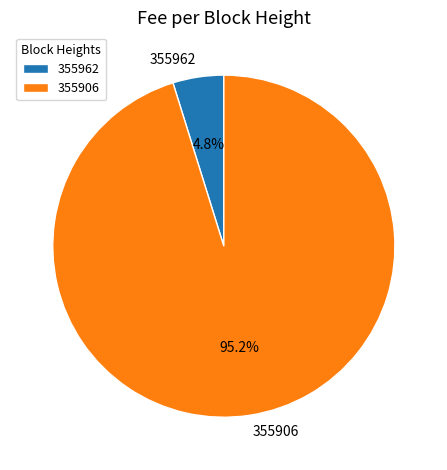

Does any single category account for the majority?

Yes